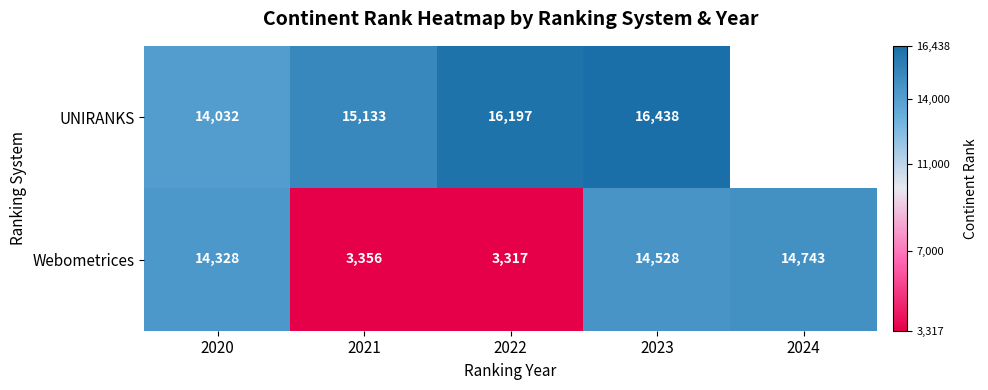

At how many categories does at least one series exceed 13938?

5